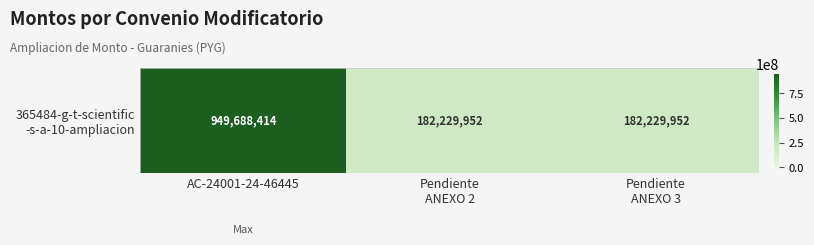

The value at Pendiente
ANEXO 2 is 48023950. True or false?

False